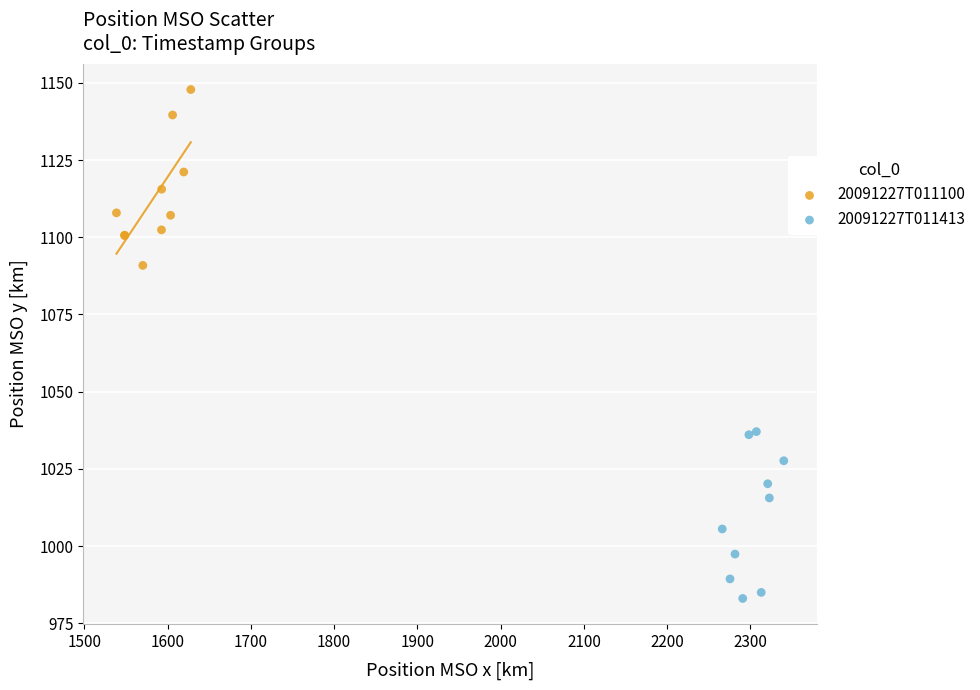

Which series reaches the minimum Y coordinate?

20091227T011413